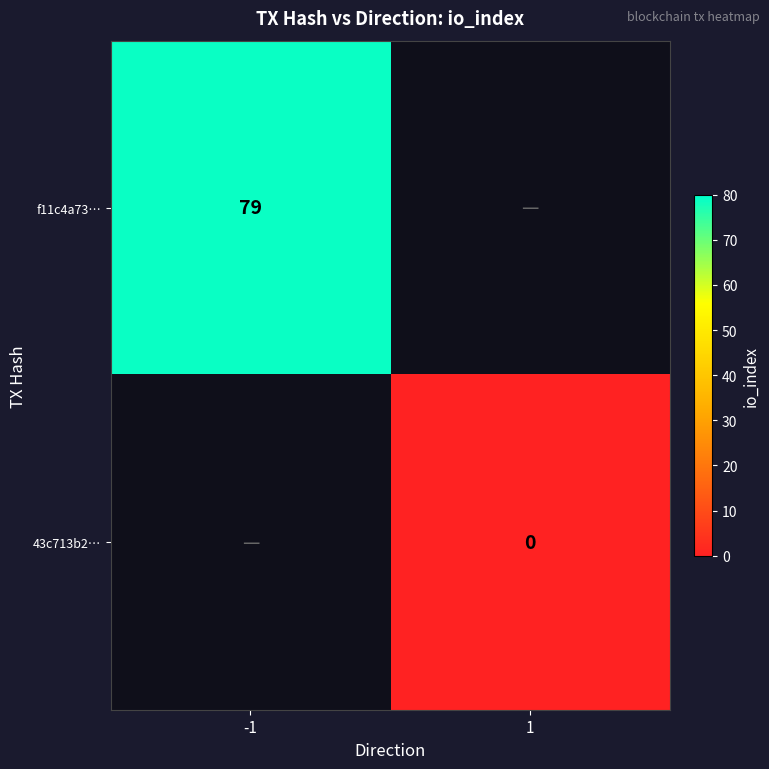

Which category has the lowest value across all series?

1